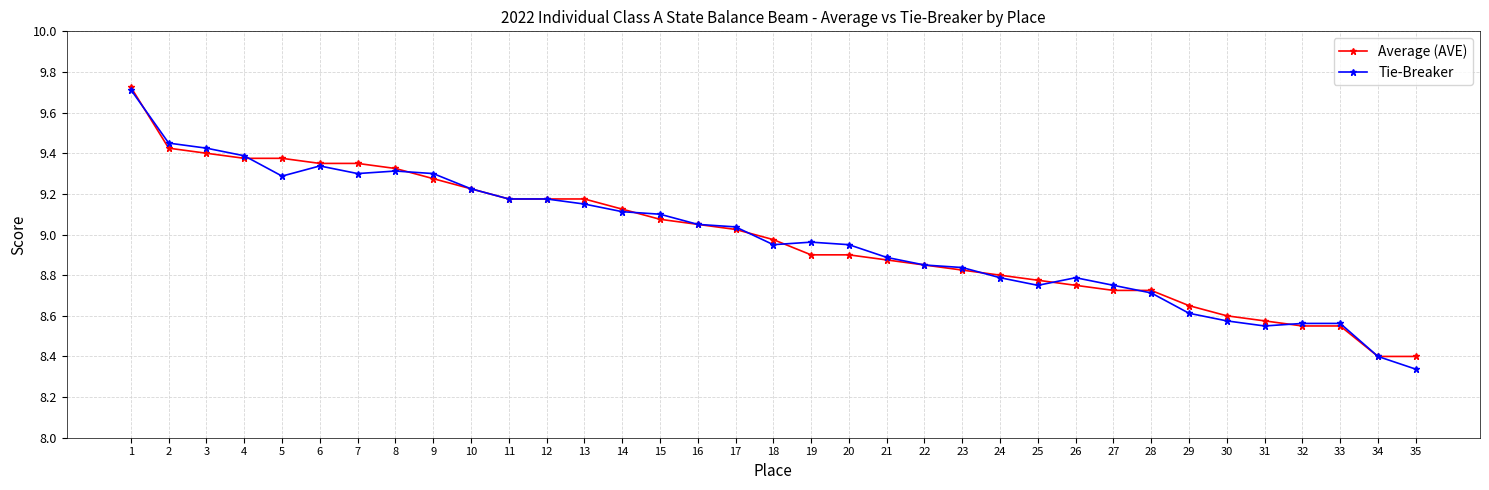

At which category does the chart reach its minimum across all series?

35